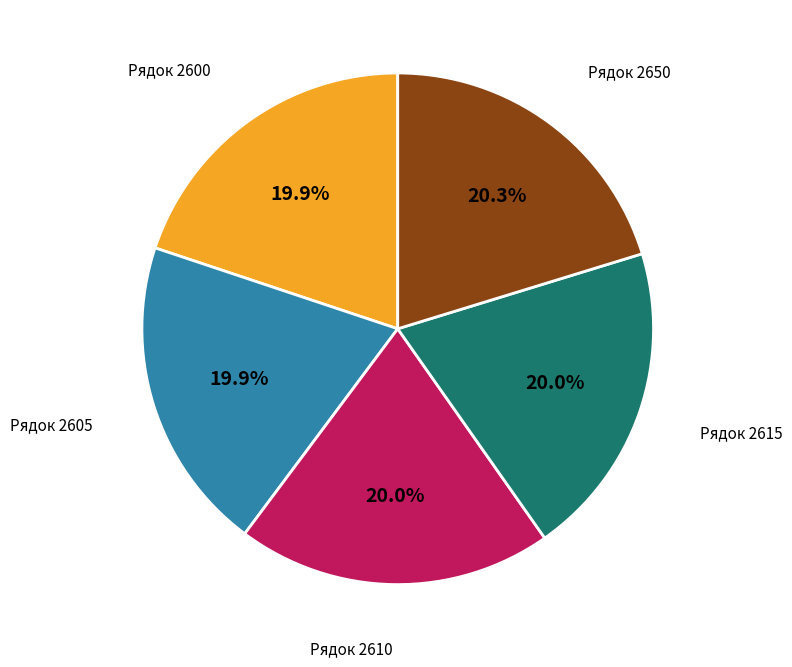

To the nearest percent, what is the average slice percentage?

20%